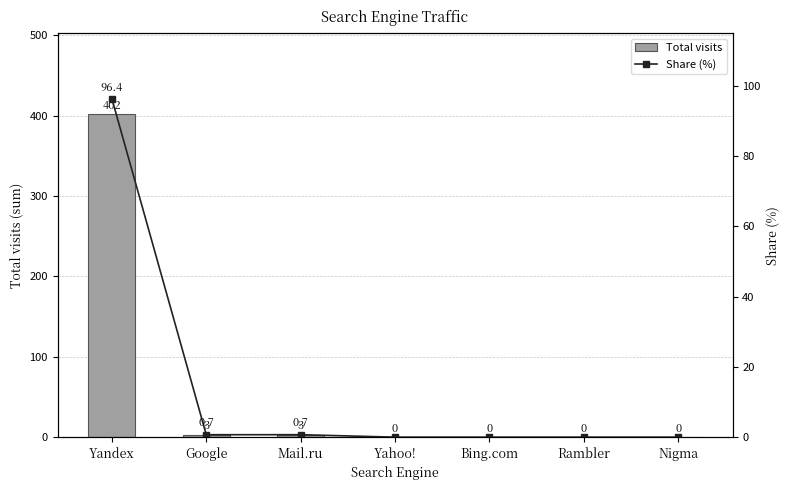

Which series has the largest range (max minus min)?

Total visits